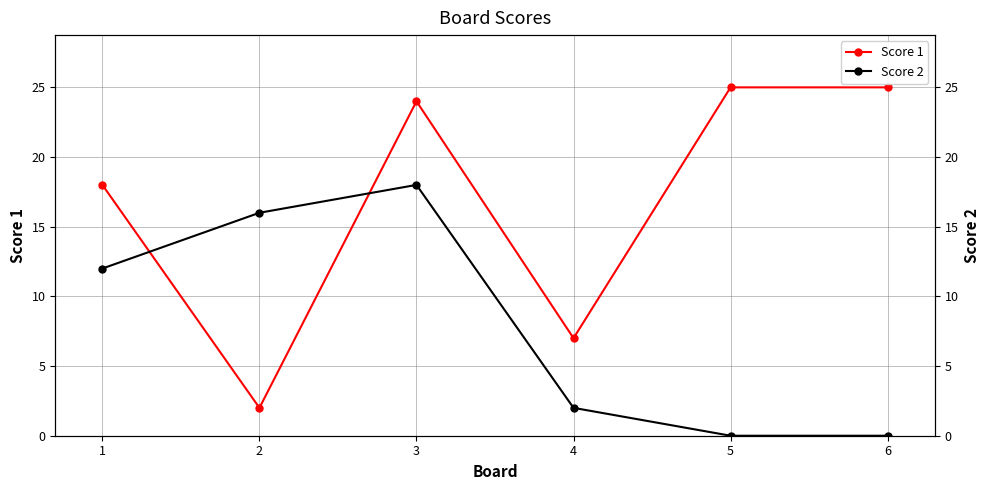

Which has a higher value, 3 or 6?

6